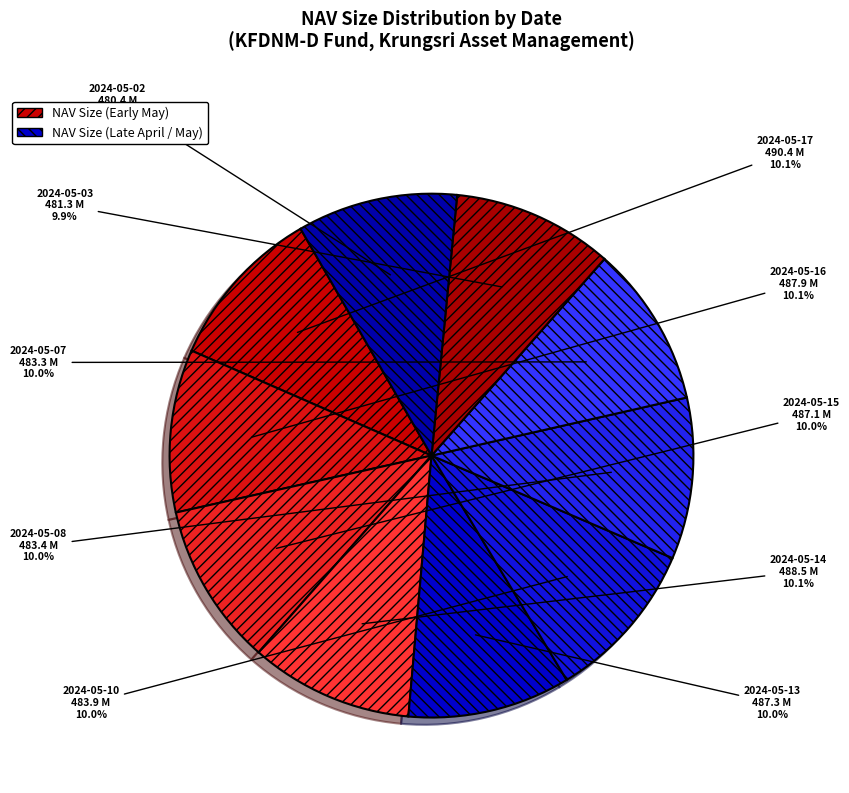

Approximately how many times larger is the value at 2024-05-16 compared to 2024-05-08?

1.0